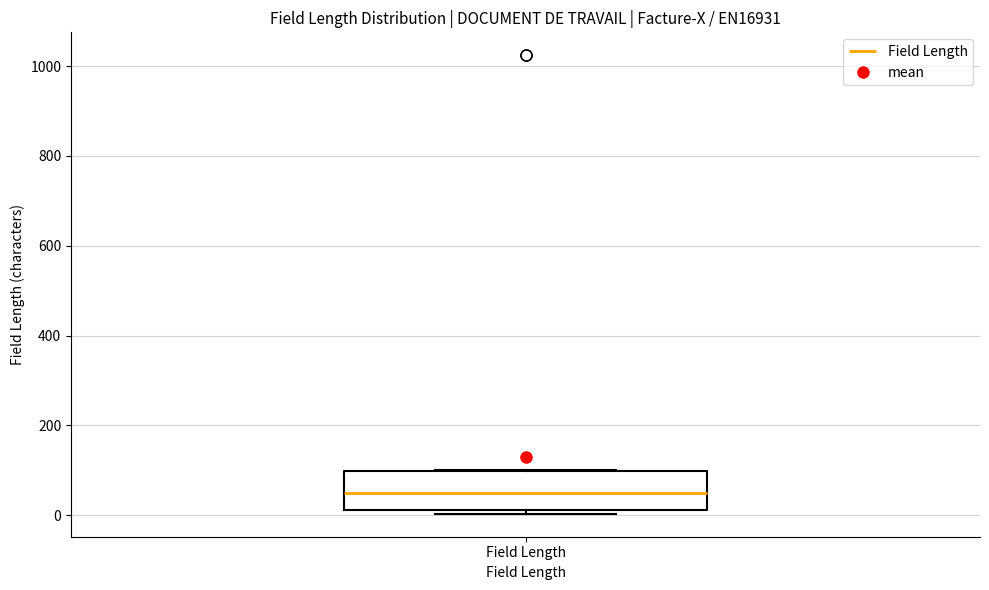

Read this box plot against the y-axis: the position of the median line, the range covered by the box, and the ends of both whiskers. The values are not printed on the chart, so give them approximately, as read against the axis.

median 60, box 20 to 100, whiskers 0 to 100